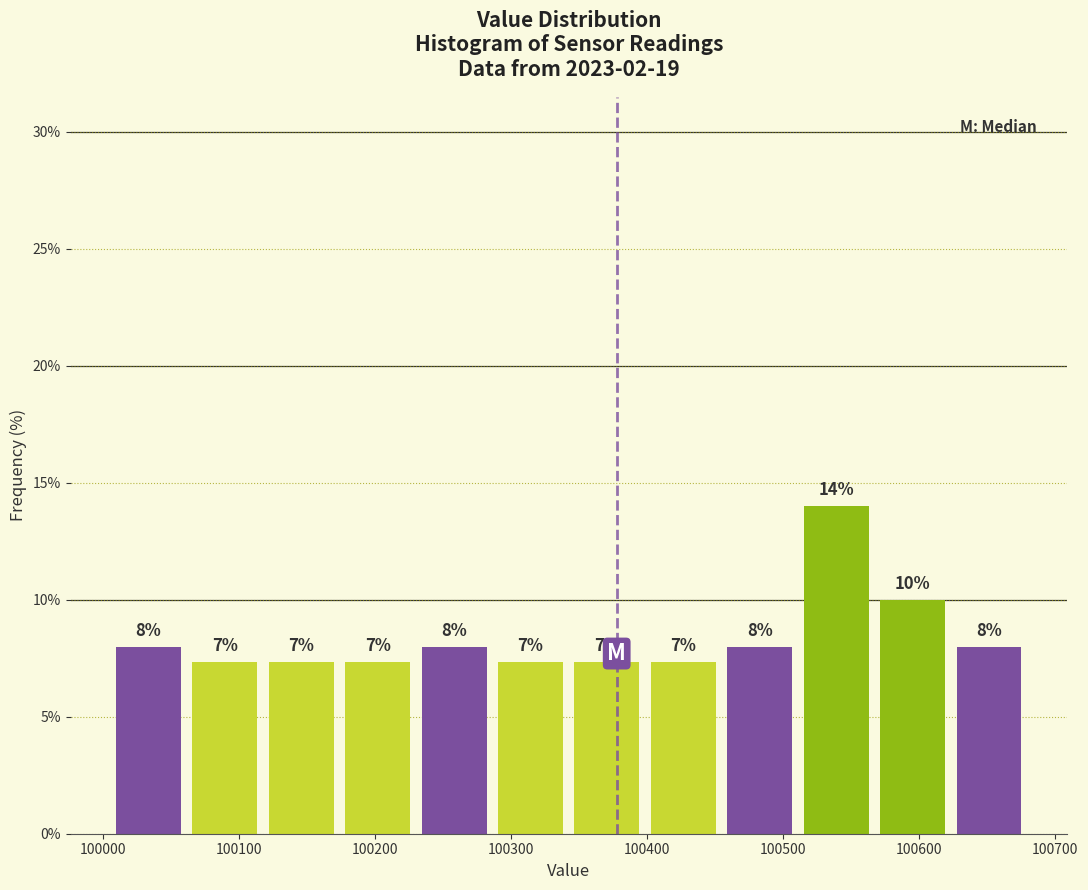

Over which range of the x-axis is the bar tallest?

100510 to 100570